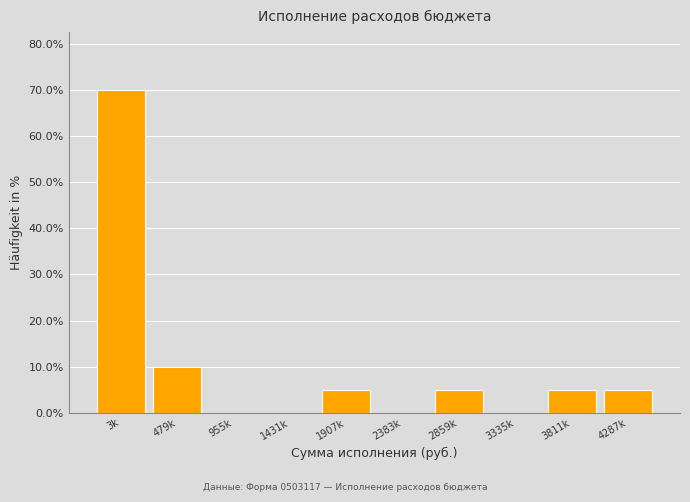

Reading right to left, list all the values displayed in this chart.

4287k=5	3811k=5	3335k=0	2859k=5	2383k=0	1907k=5	1431k=0	955k=0	479k=10	3k=70